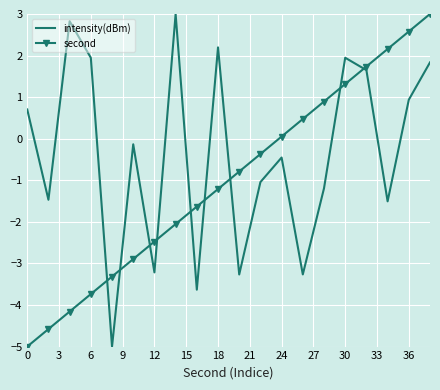

How many times do second and intensity(dBm) cross each other?

9